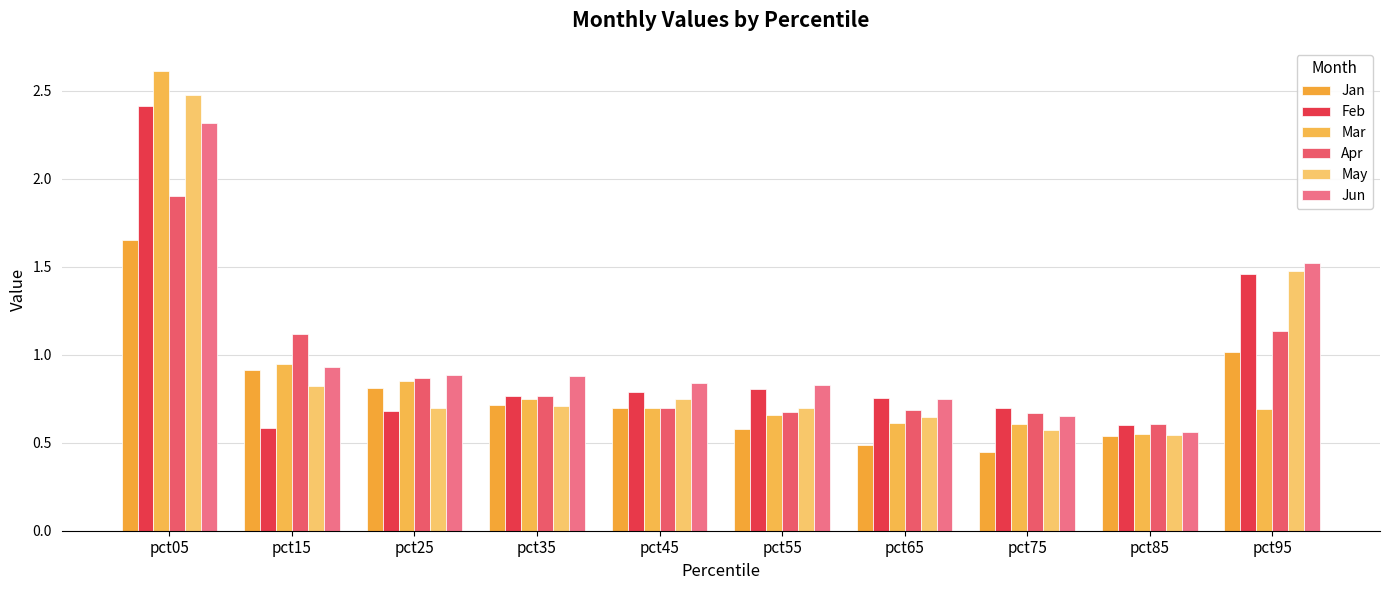

Is it true that Mar equals 0.9 at pct15?

True